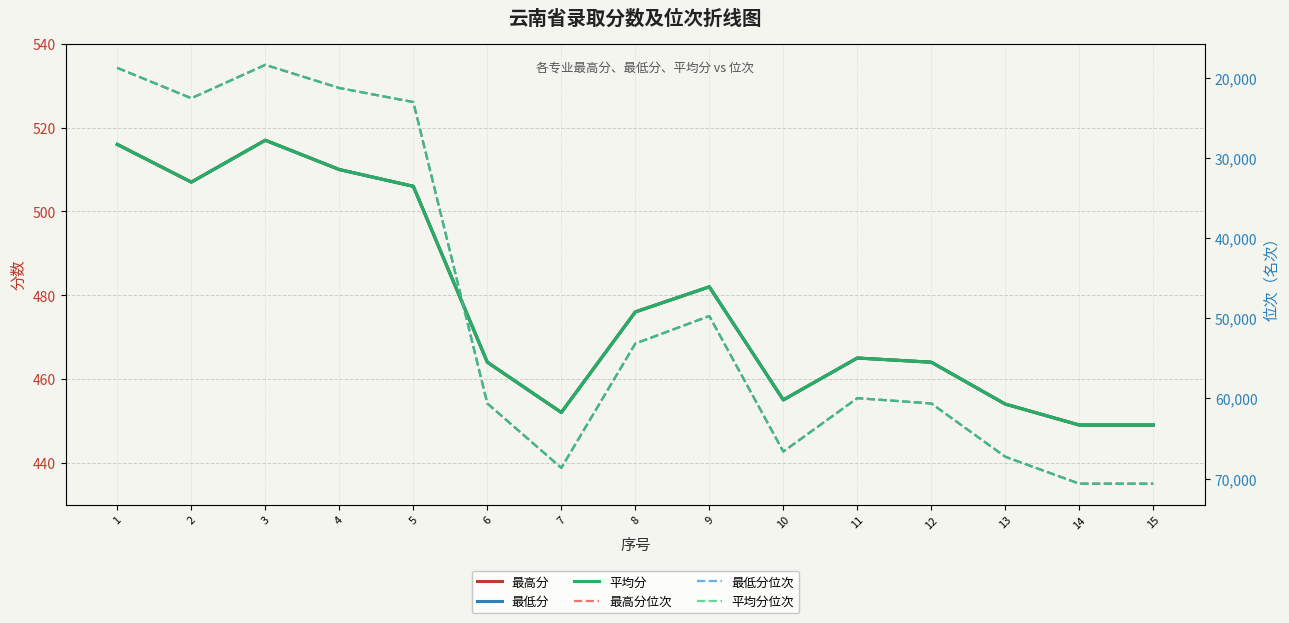

Where does the 平均分 series first go above 465?

1